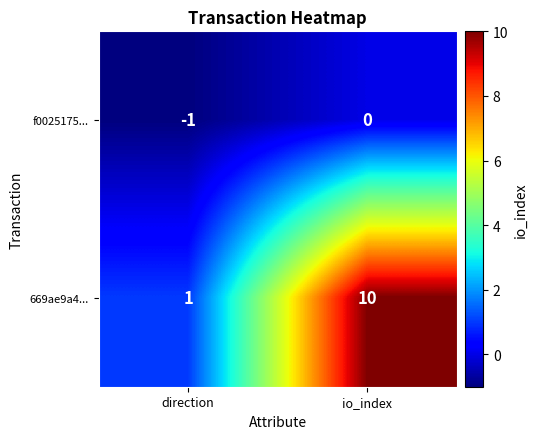

What is the smallest value displayed?

-1